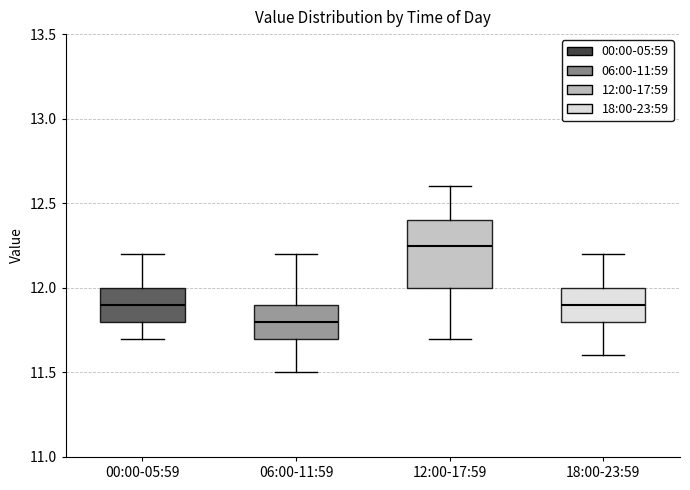

Reading left to right, read every box against the y-axis: the position of its median line, the range the box covers, and the ends of its whiskers. The values are not printed on the chart, so give them approximately, as read against the axis.

00:00-05:59: median 11.90, box 11.80 to 12.00, whiskers 11.70 to 12.20
06:00-11:59: median 11.80, box 11.70 to 11.90, whiskers 11.50 to 12.20
12:00-17:59: median 12.25, box 12.00 to 12.40, whiskers 11.70 to 12.60
18:00-23:59: median 11.90, box 11.80 to 12.00, whiskers 11.60 to 12.20